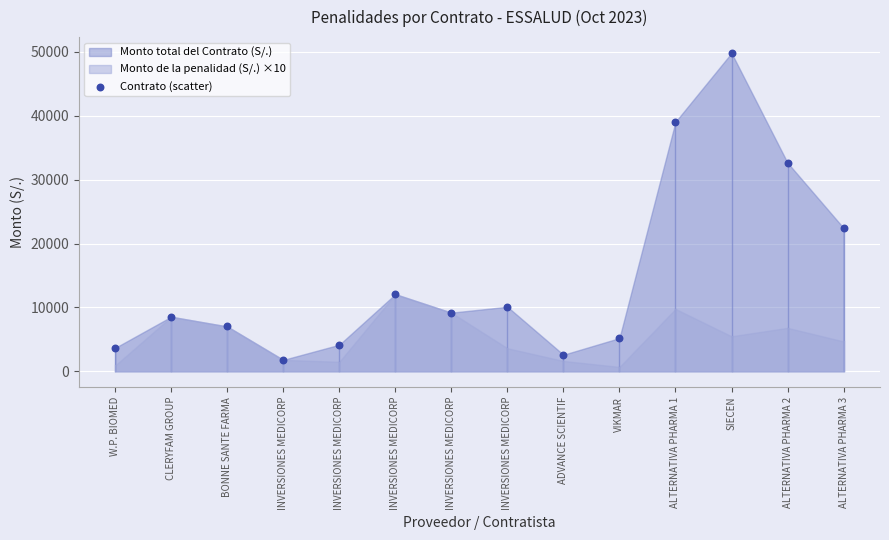

What is the range of Y values (max minus min)?

48036.7